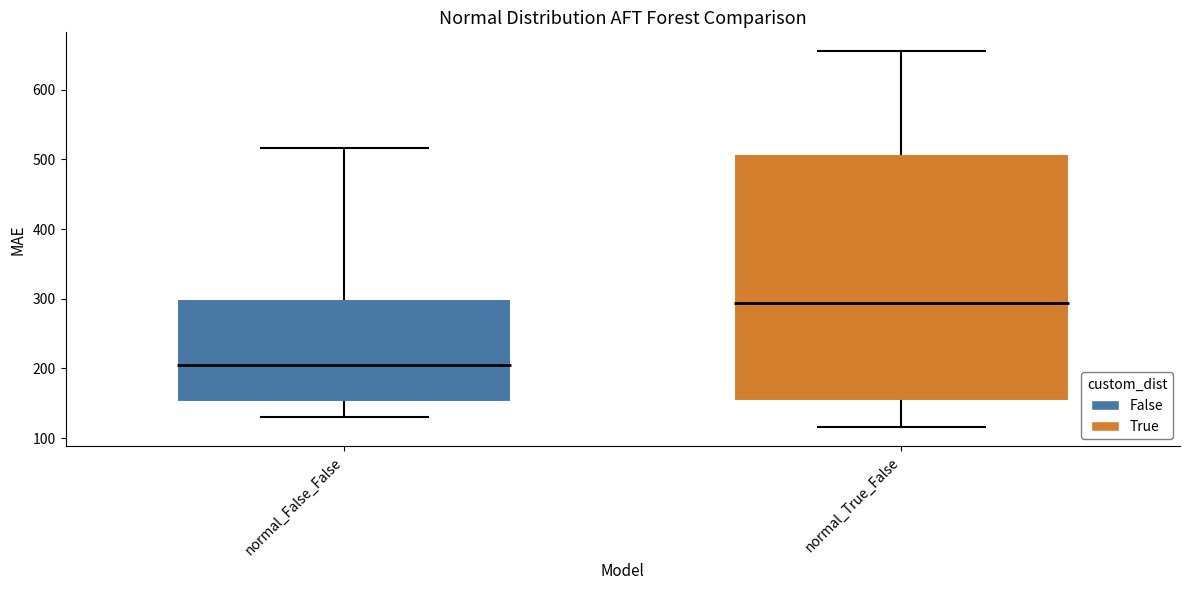

Comparing the boxes themselves (not the whiskers), which one is the tallest?

normal_True_False